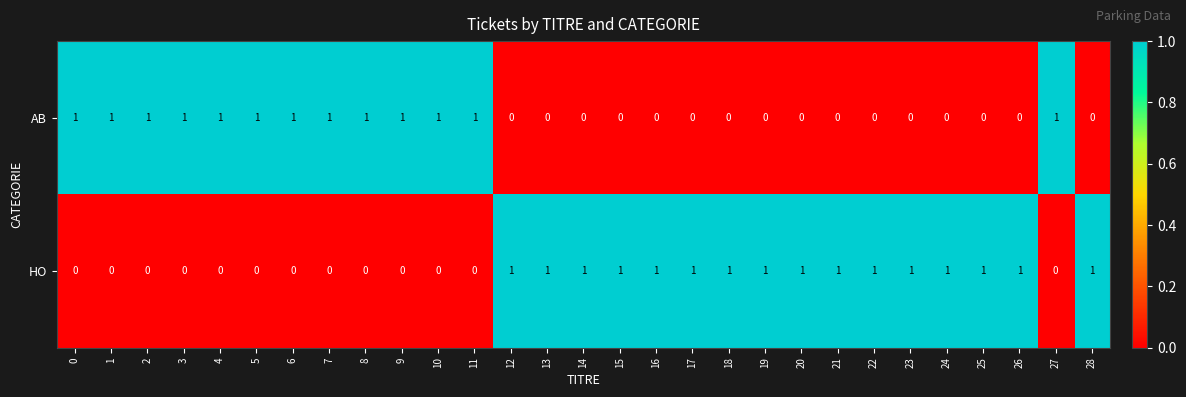

Rank the series by their average value, from highest to lowest.

HO, AB